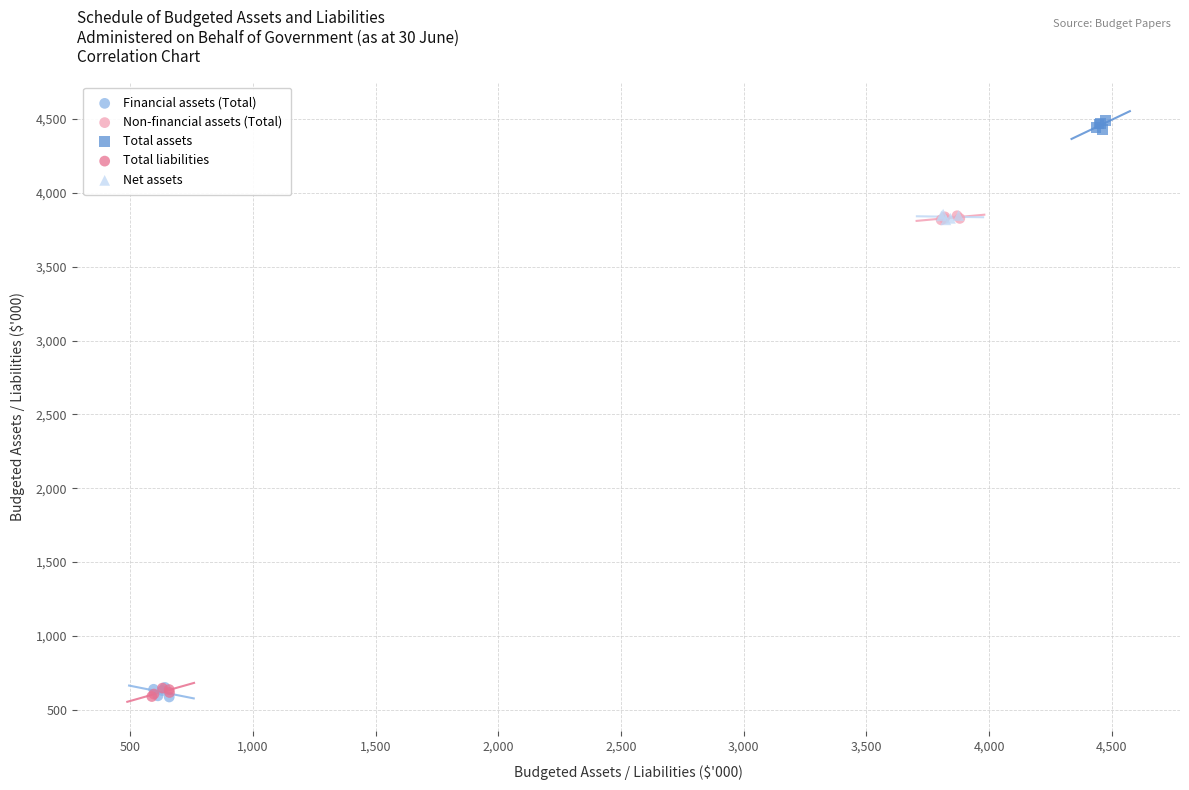

Which series contains the highest Y value?

Total assets